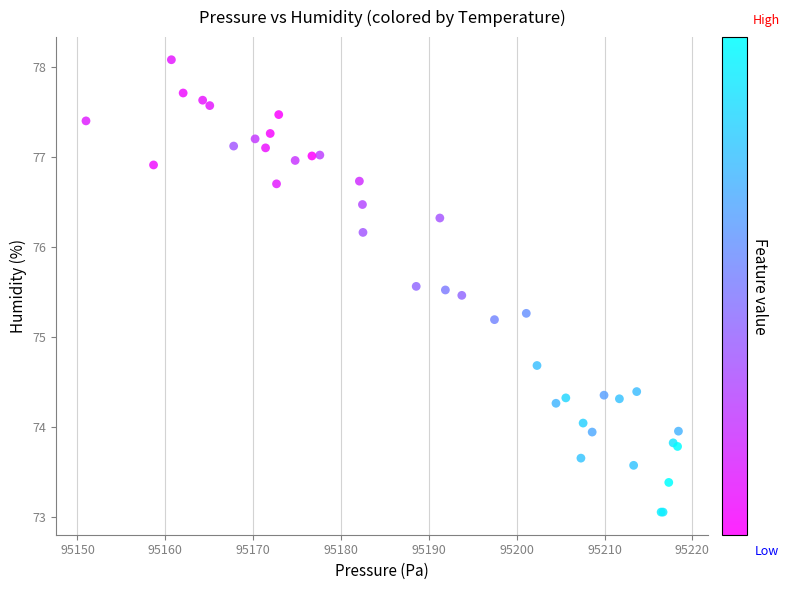

What Y value in the scatter plot is closest to 75?

75.2